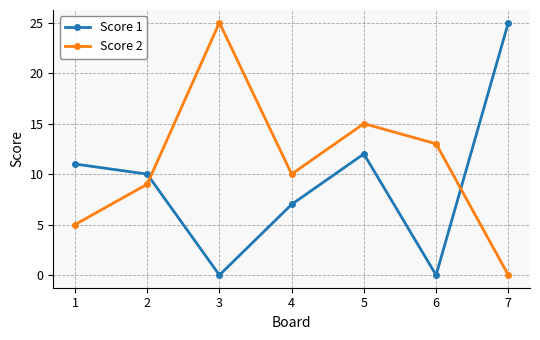

How many lines are shown in the chart?

2